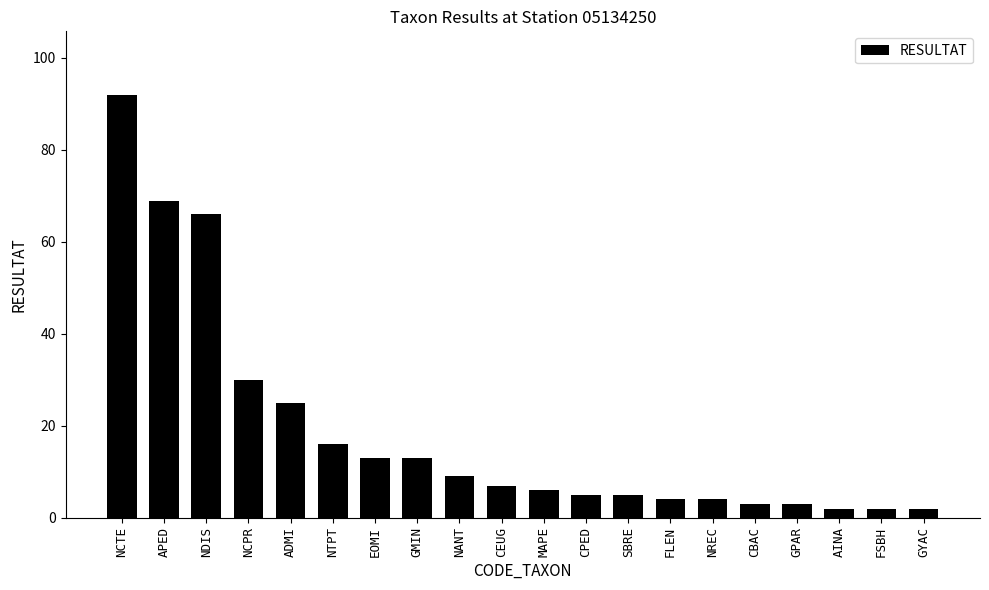

Where is the data nearest to the value 47?

NCPR